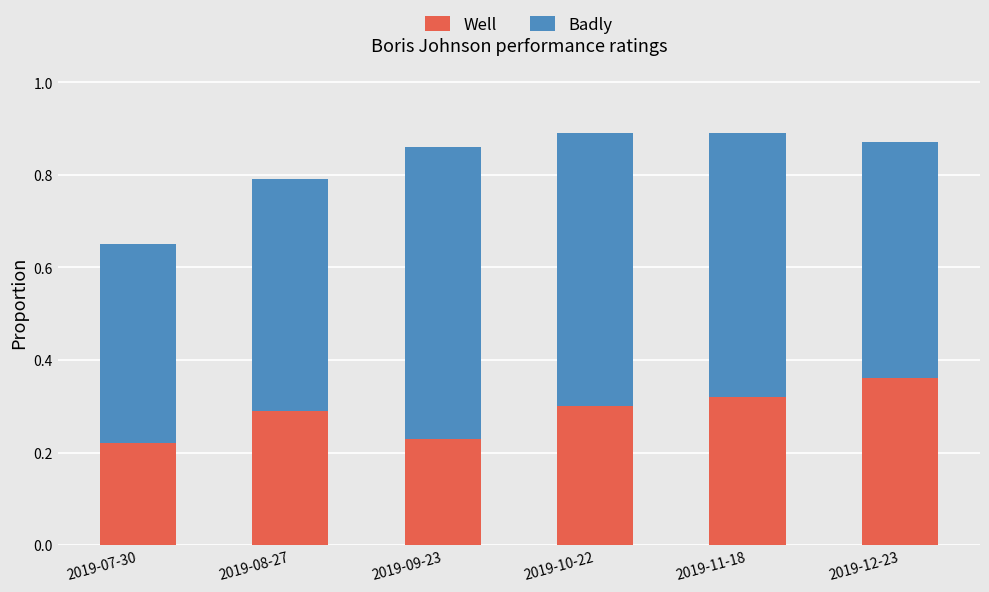

The Well series shows 0.1 at 2019-08-27. True or false?

False